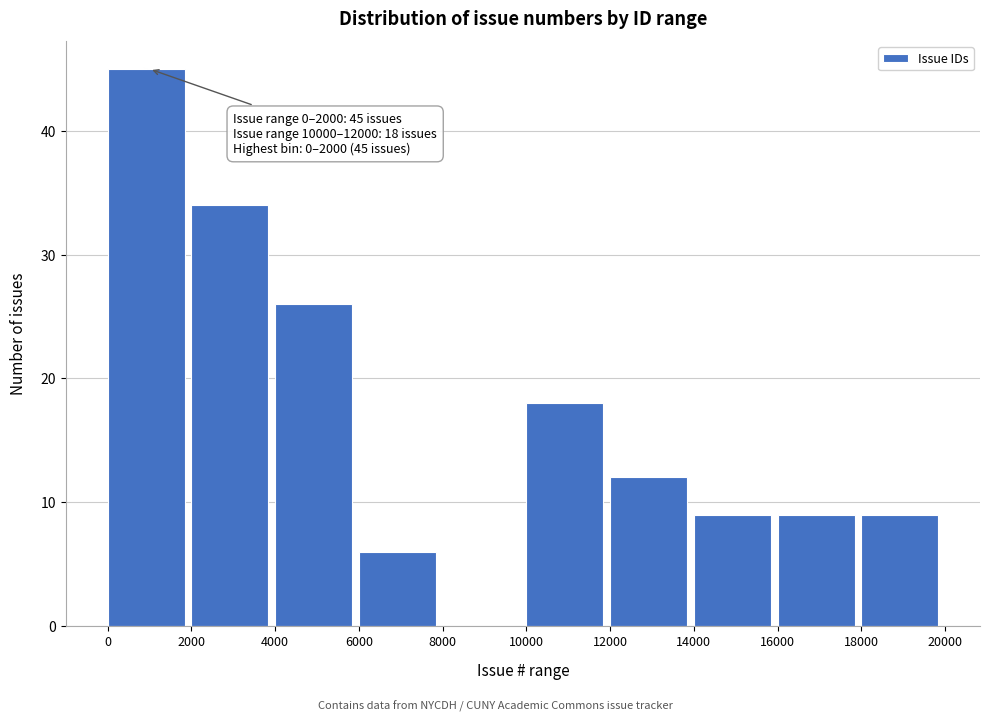

Over which range of the x-axis is the bar tallest?

0 to 2000